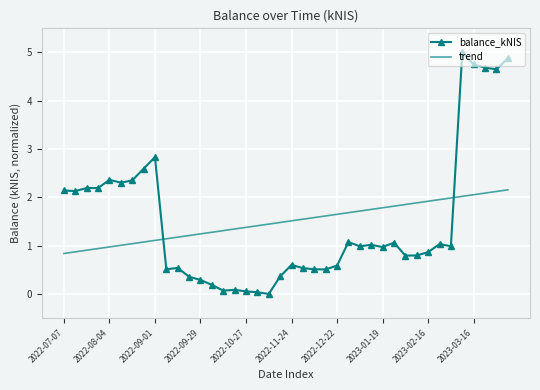

Which series has the widest spread of values?

balance_kNIS